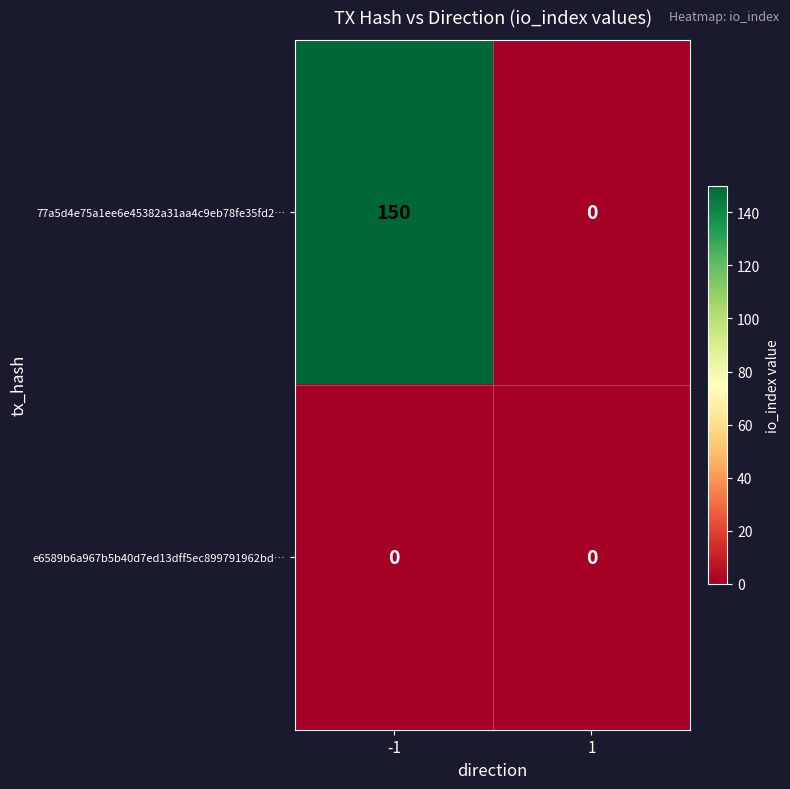

What is the approximate value of 77a5d4e75a1ee6e45382a31aa4c9eb78fe35fd2… at -1, to the nearest 10?

150